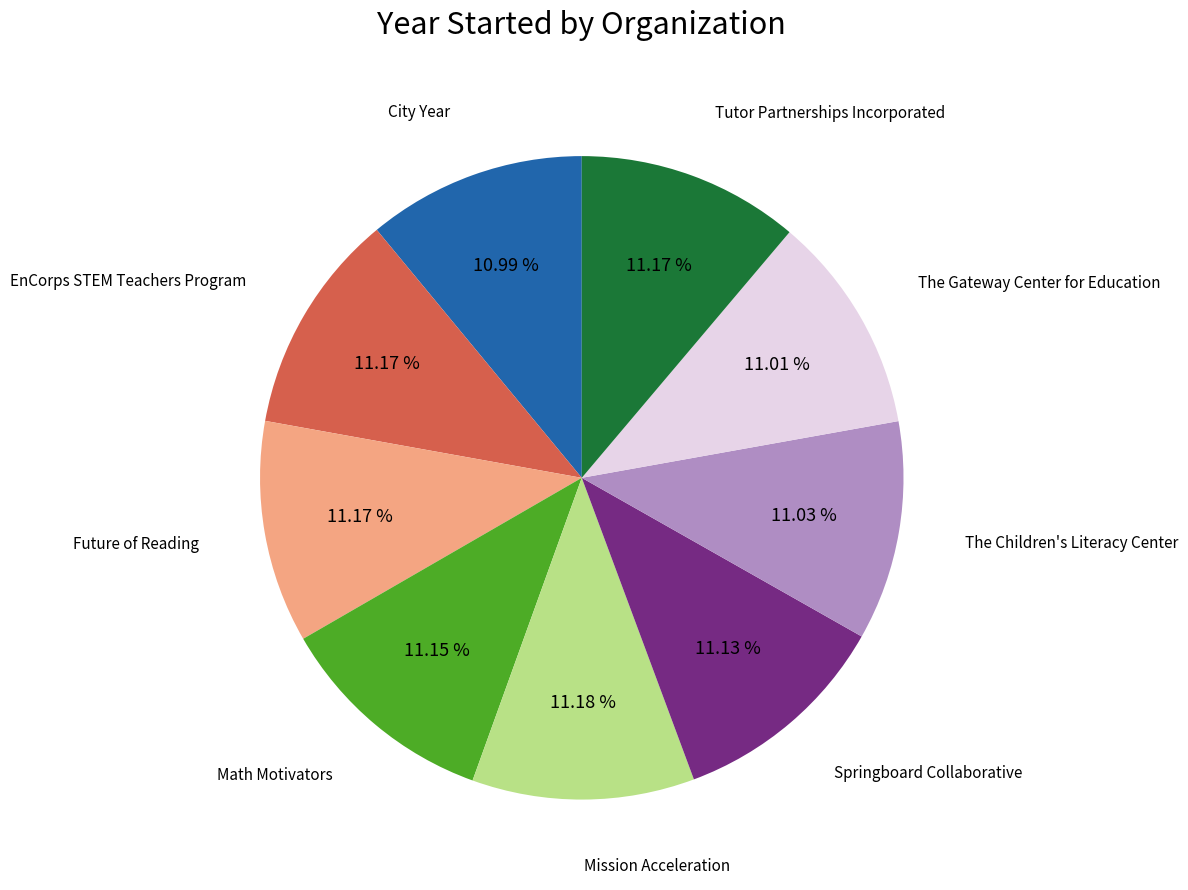

Does any single category account for the majority?

No